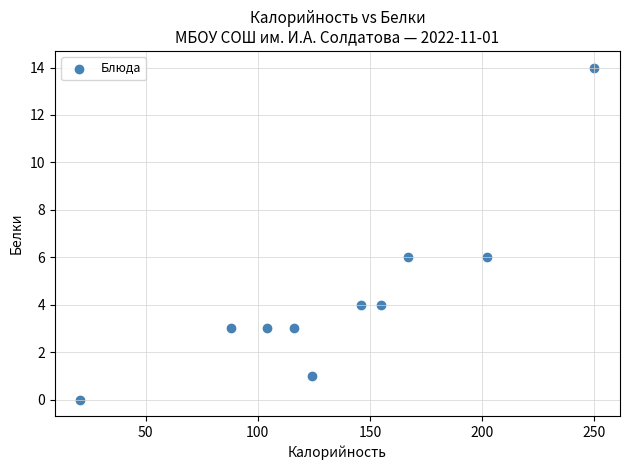

What is the range of Y values (max minus min)?

14